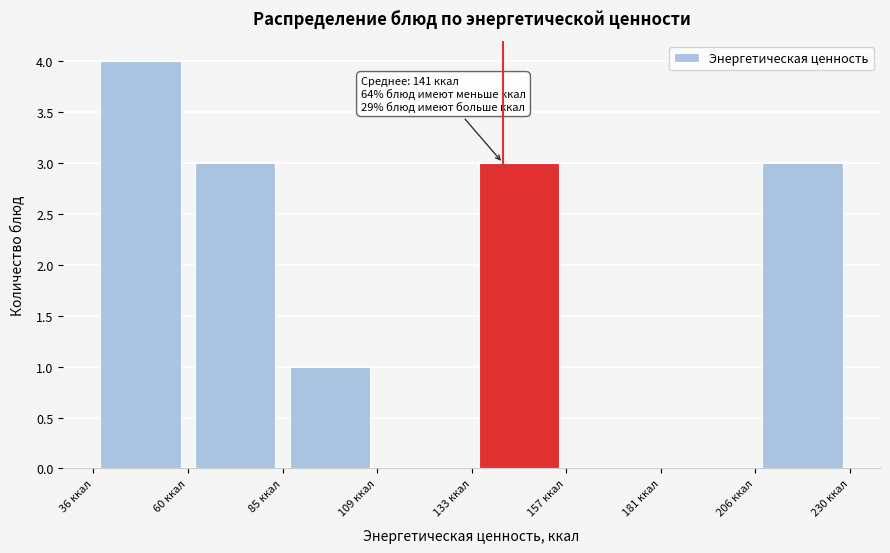

Over which range of the x-axis is the bar tallest?

35 to 60